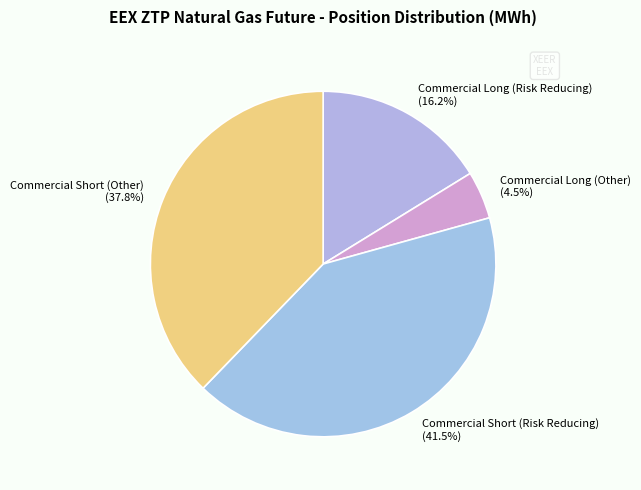

How many segments does this pie chart have?

4